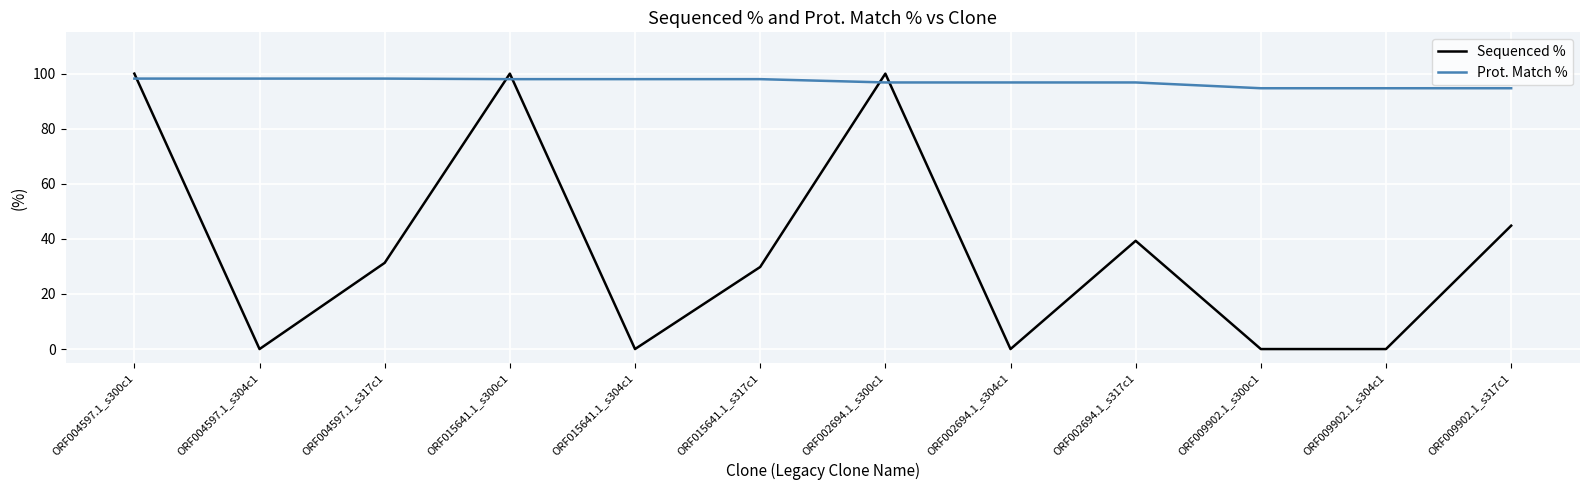

True or false: Sequenced % and Prot. Match % intersect in this chart.

True